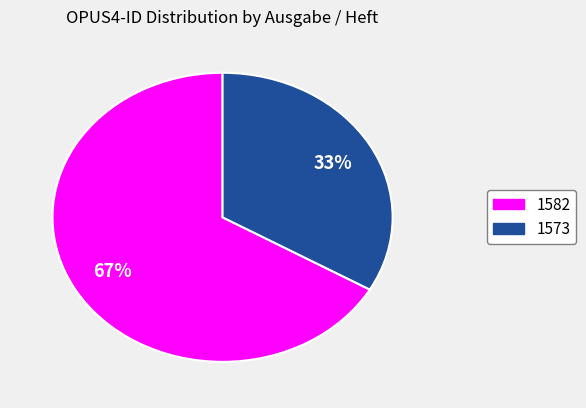

Between 1573 and 1582, which is larger?

1582